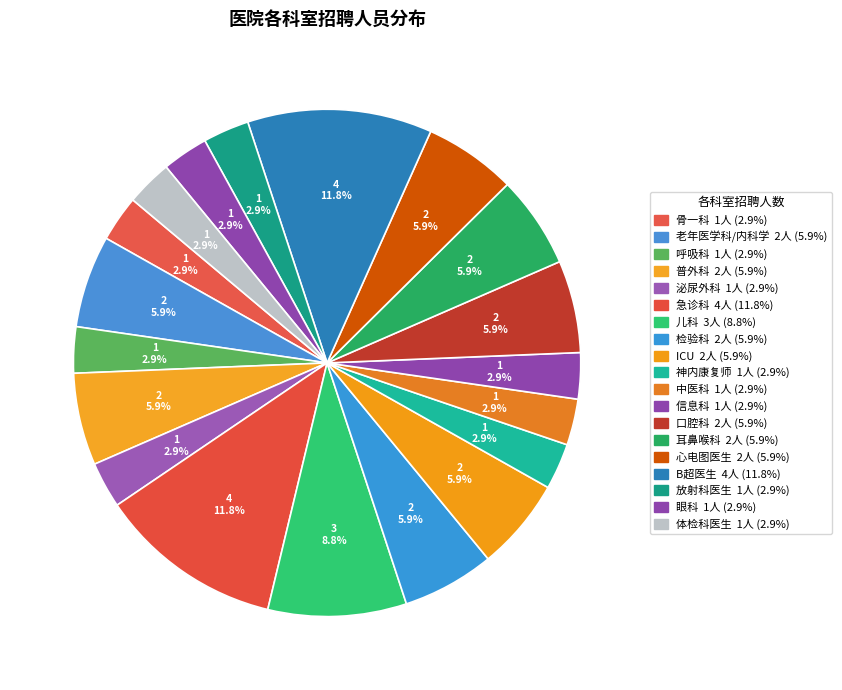

Rank the categories by value from lowest to highest.

骨一科, 呼吸科, 泌尿外科, 神内康复师, 中医科, 信息科, 放射科医生, 眼科, 体检科医生, 老年医学科/内科学, 普外科, 检验科, ICU, 口腔科, 耳鼻喉科, 心电图医生, 儿科, 急诊科, B超医生